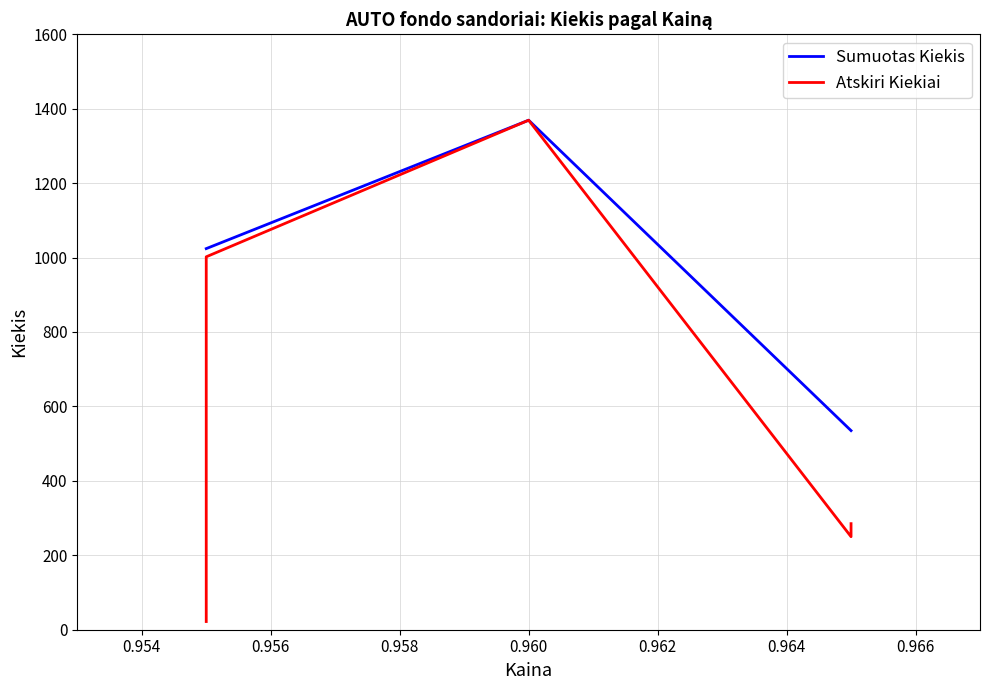

Does the chart have visible grid lines?

Yes